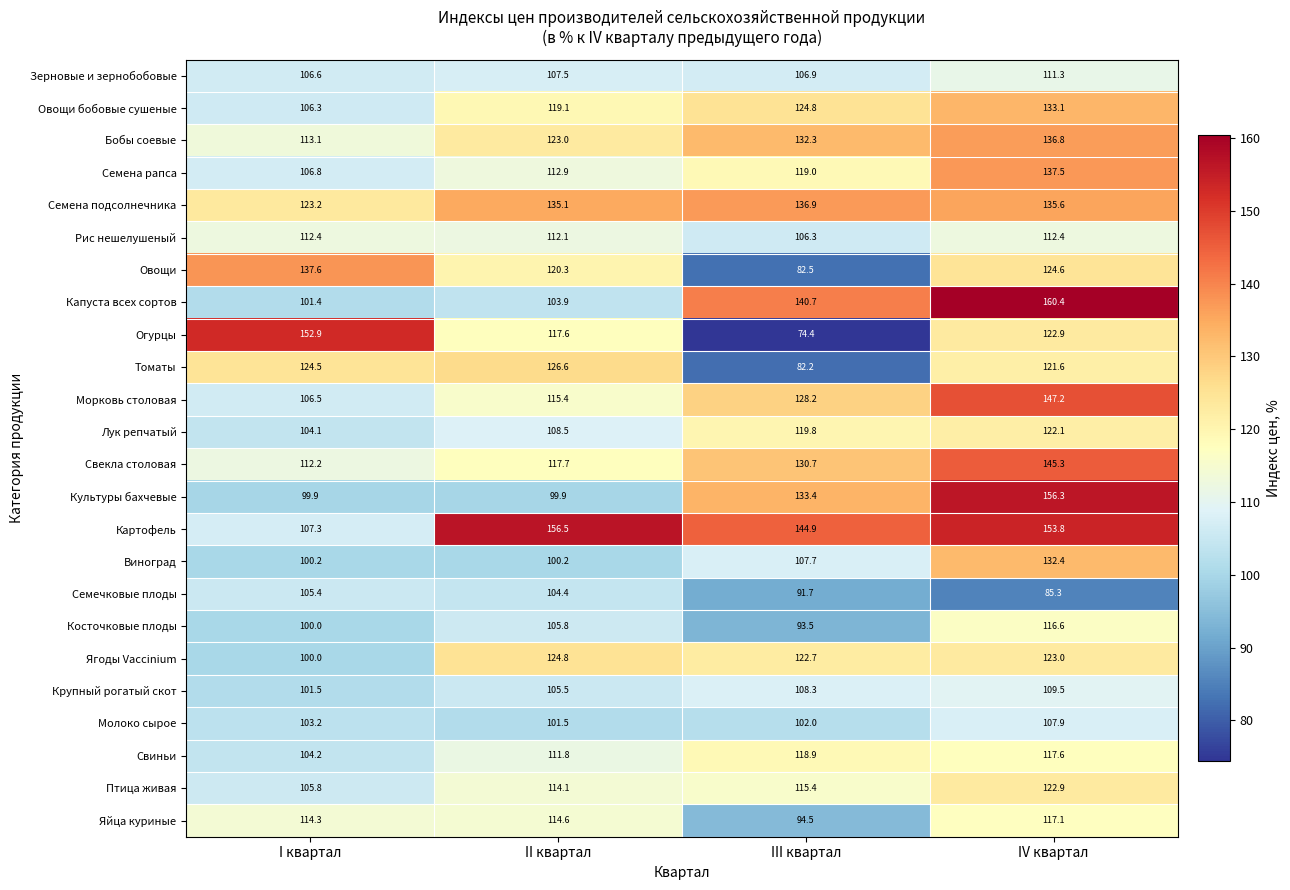

At which category does the chart reach its peak across all series?

IV квартал